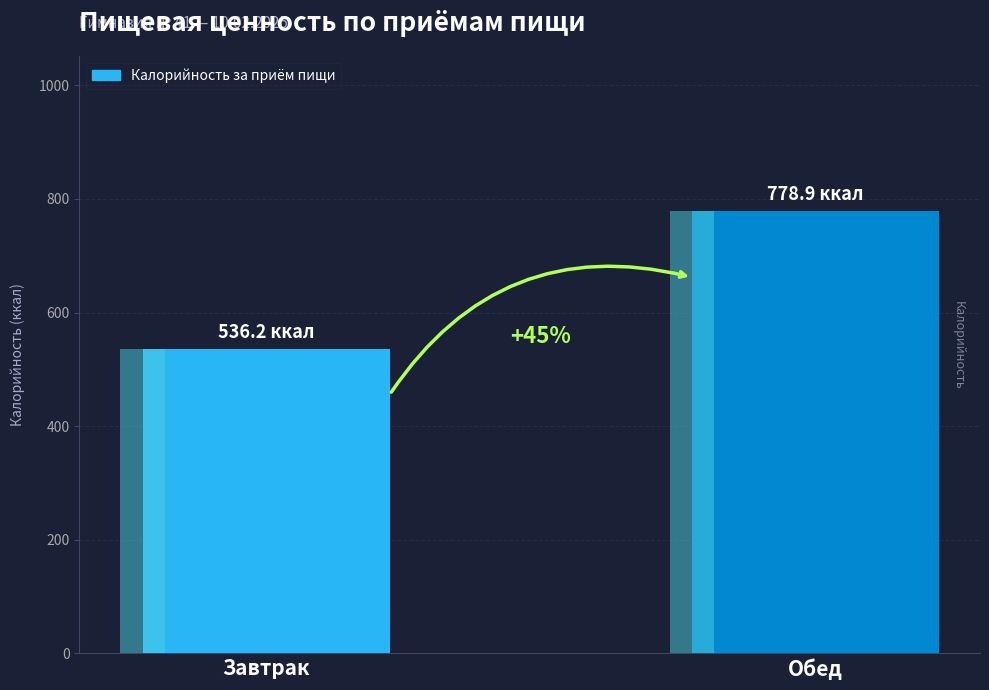

Reading left to right, transcribe all the data shown in this chart.

Завтрак=536.2	Обед=778.9